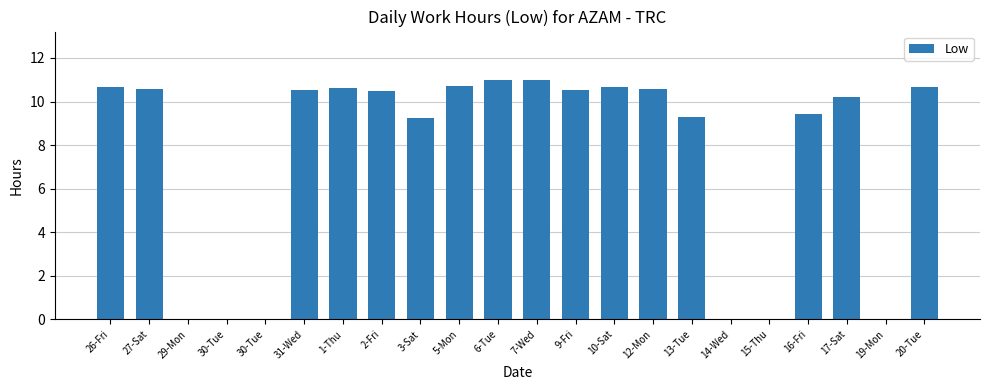

How many data points does each series have?

22